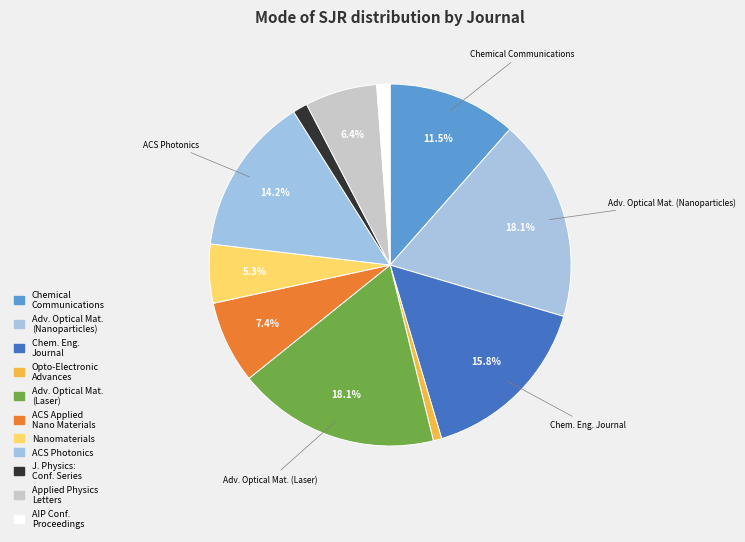

Count the number of slices in the pie.

11